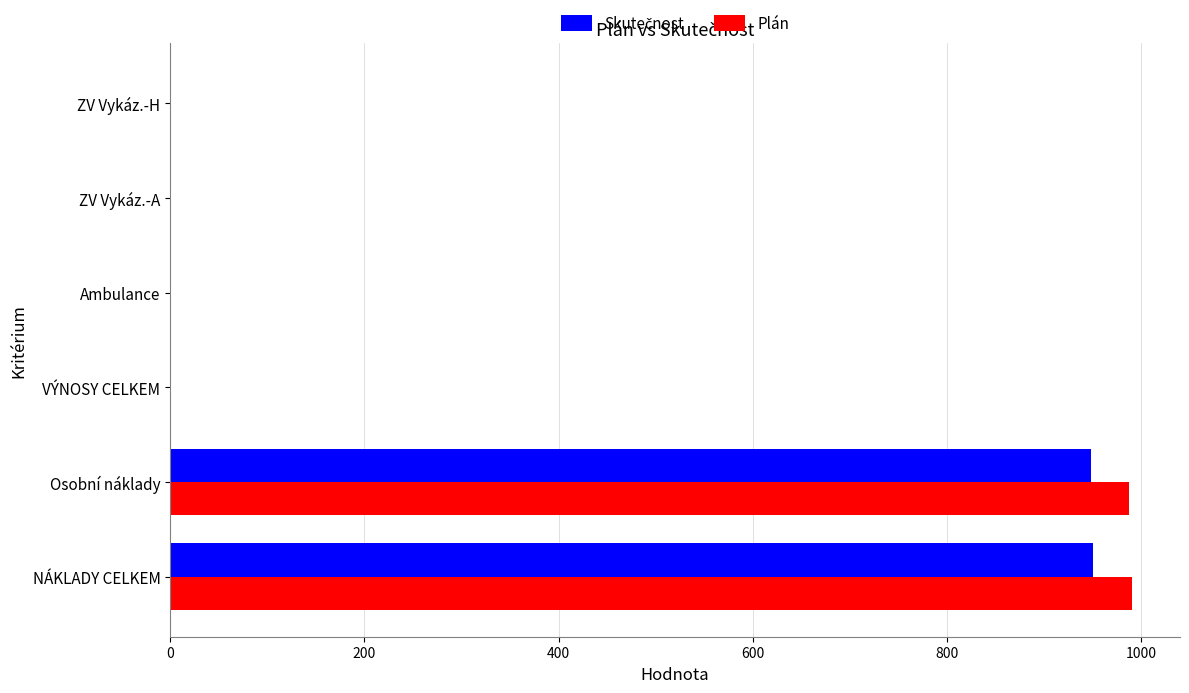

What is the total value across all series at Osobní náklady?

1936.0